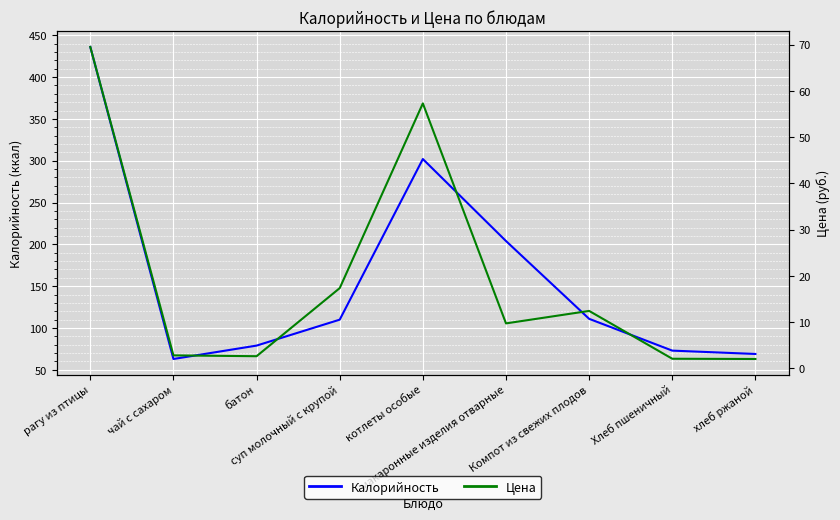

Where does the Цена series first go above 9?

рагу из птицы